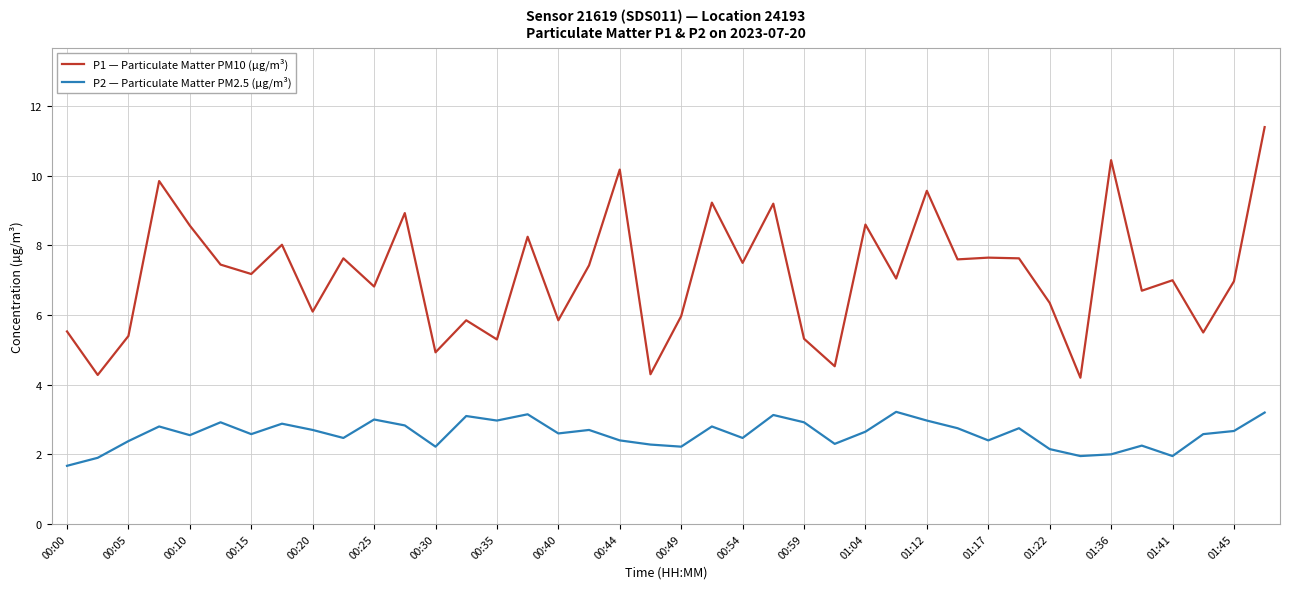

How many series are shown in this chart?

2